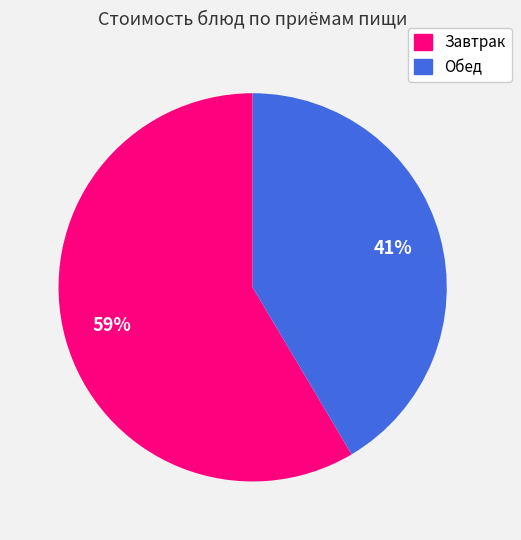

Is there any slice that represents more than half of the pie?

Yes